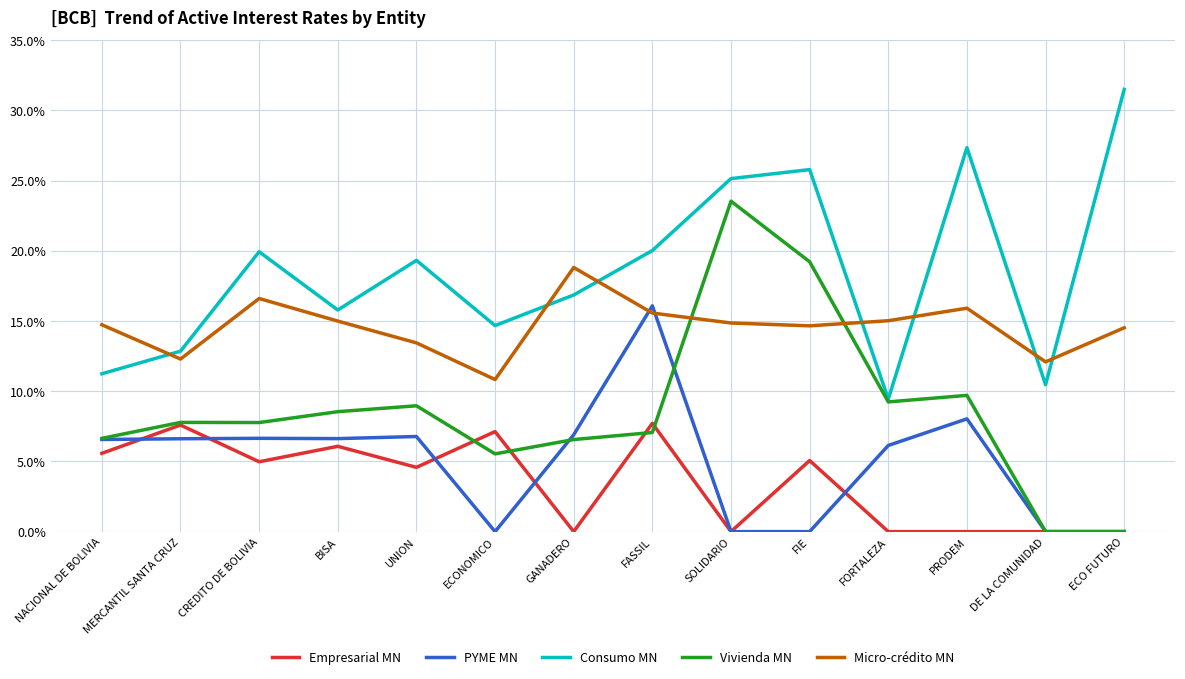

What is the difference between the Micro-crédito MN values at FIE and GANADERO?

4.2